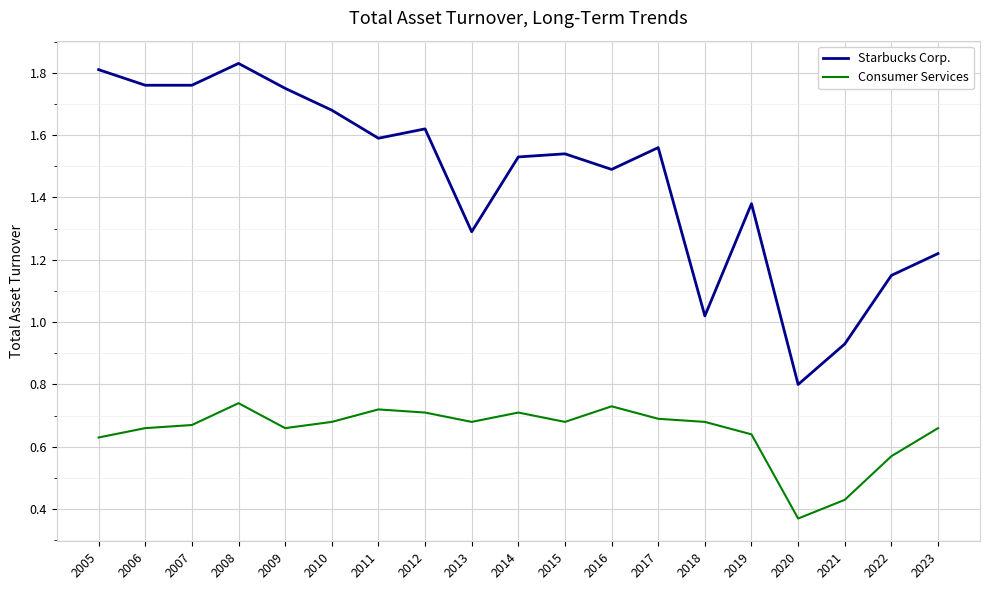

Between 2006 and 2018, which series saw the biggest shift?

Starbucks Corp.